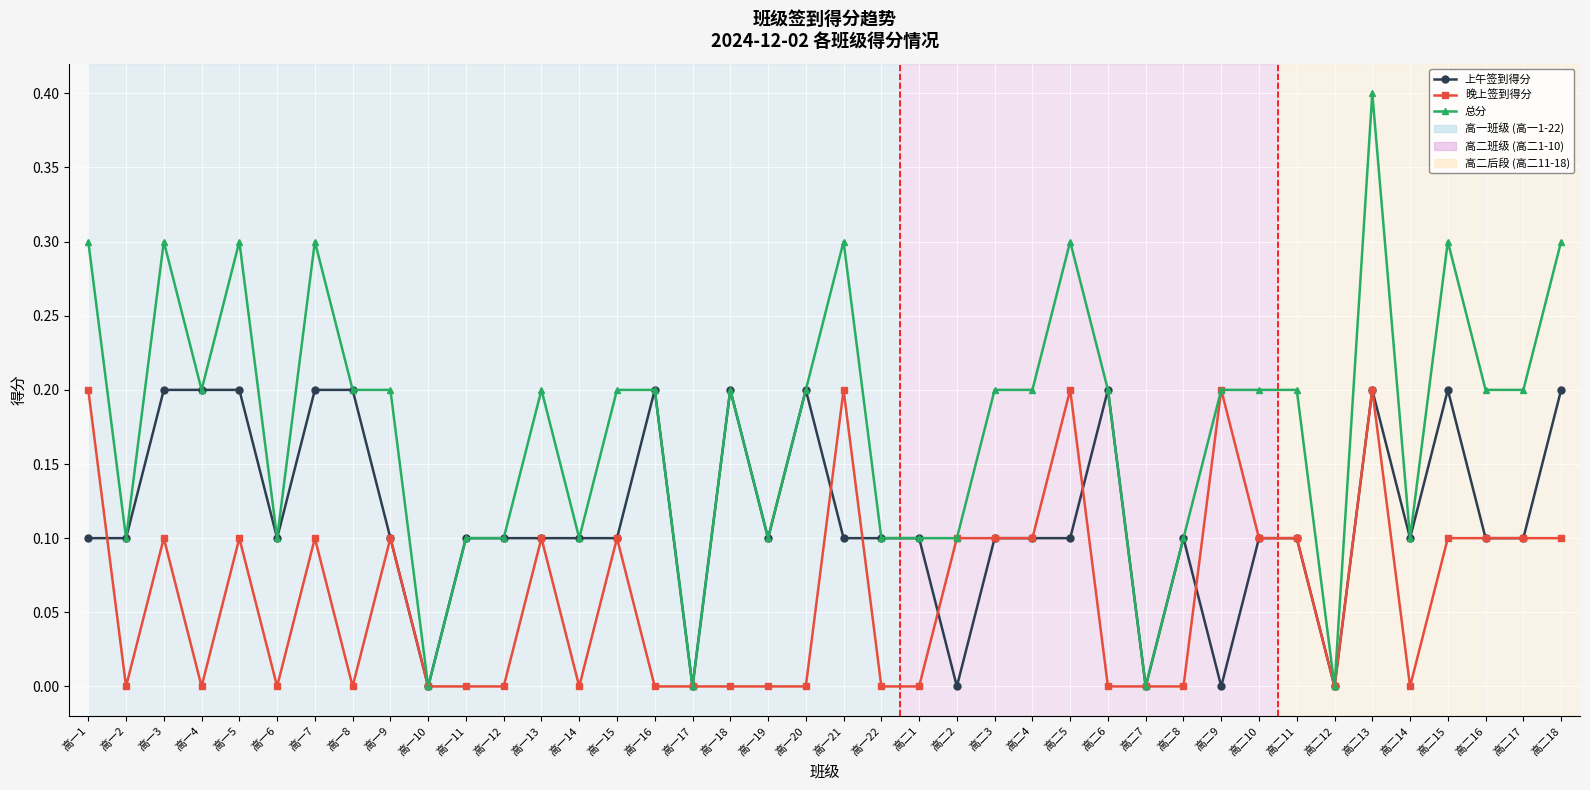

How many distinct data groups are displayed?

3